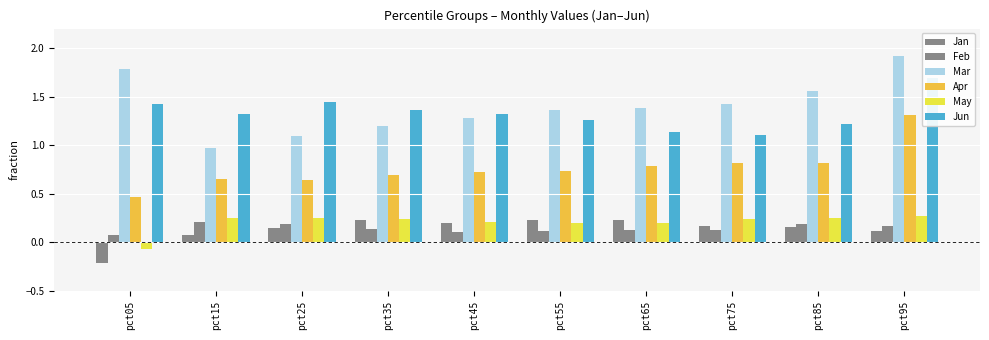

Reading left to right, extract all data points from this chart.

Jan: pct05=-0.2	pct15=0.1	pct25=0.2	pct35=0.2	pct45=0.2	pct55=0.2	pct65=0.2	pct75=0.2	pct85=0.2	pct95=0.1
Feb: pct05=0.1	pct15=0.2	pct25=0.2	pct35=0.1	pct45=0.1	pct55=0.1	pct65=0.1	pct75=0.1	pct85=0.2	pct95=0.2
Mar: pct05=1.8	pct15=1.0	pct25=1.1	pct35=1.2	pct45=1.3	pct55=1.4	pct65=1.4	pct75=1.4	pct85=1.6	pct95=1.9
Apr: pct05=0.5	pct15=0.6	pct25=0.6	pct35=0.7	pct45=0.7	pct55=0.7	pct65=0.8	pct75=0.8	pct85=0.8	pct95=1.3
May: pct05=-0.1	pct15=0.3	pct25=0.2	pct35=0.2	pct45=0.2	pct55=0.2	pct65=0.2	pct75=0.2	pct85=0.3	pct95=0.3
Jun: pct05=1.4	pct15=1.3	pct25=1.4	pct35=1.4	pct45=1.3	pct55=1.3	pct65=1.1	pct75=1.1	pct85=1.2	pct95=1.7